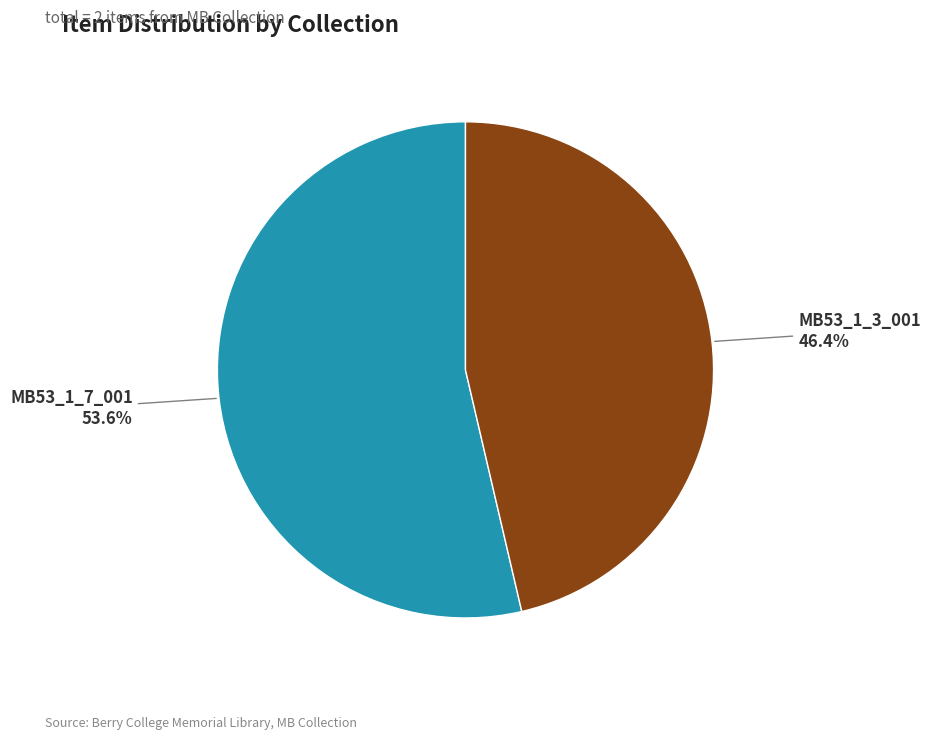

What percentage is the MB53_1_7_001 slice, to the nearest percent?

54%